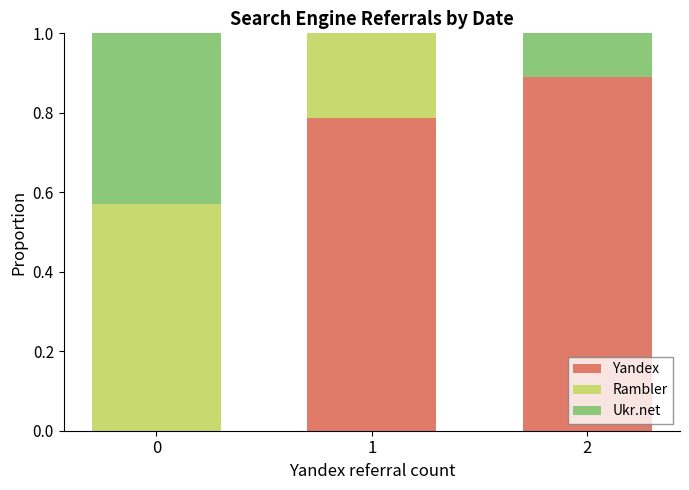

Is it true that Yandex equals 0.4 at 1?

False